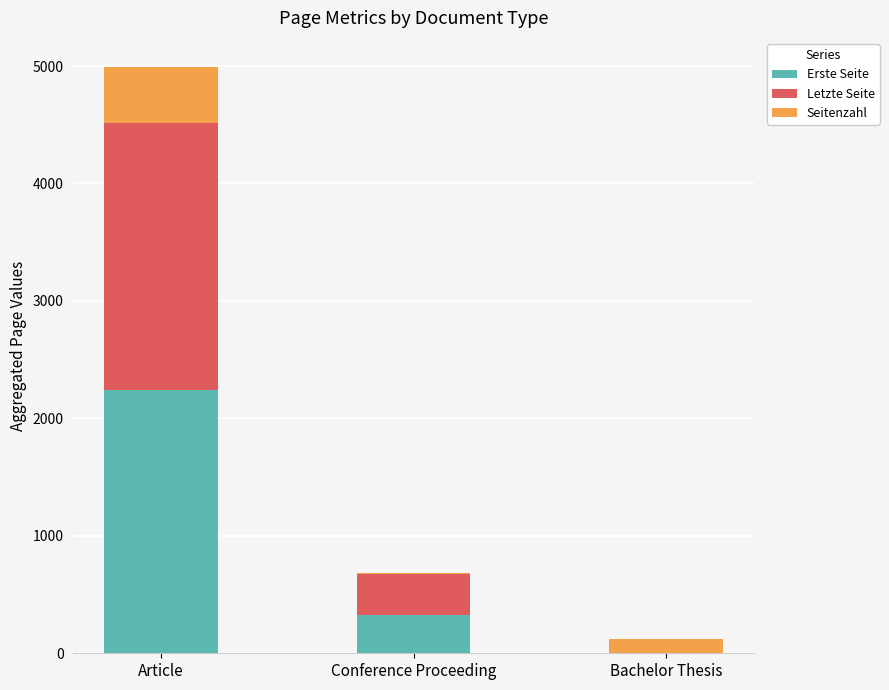

The value of Erste Seite at Article is 759. True or false?

False